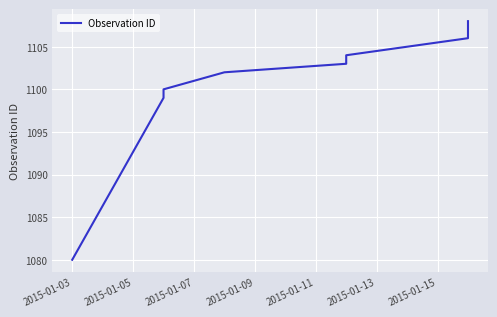

What is the label of the 9th point from the right?

2015-01-03